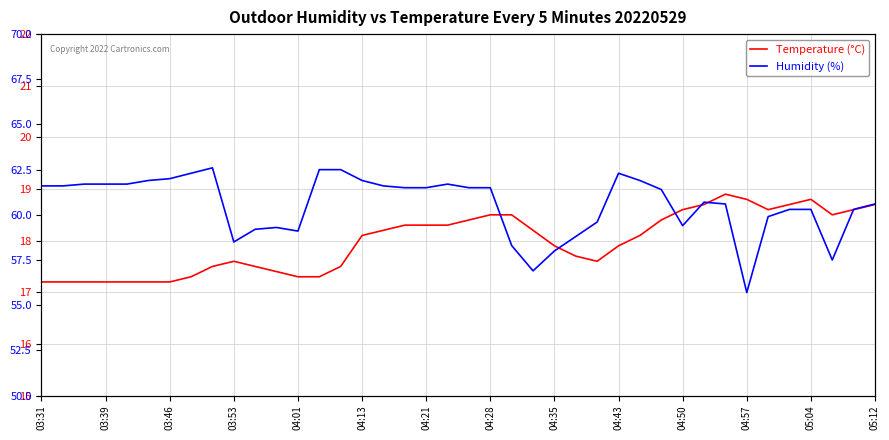

True or false: Temperature (°C) has a value of 18.1 at 04:13.

True